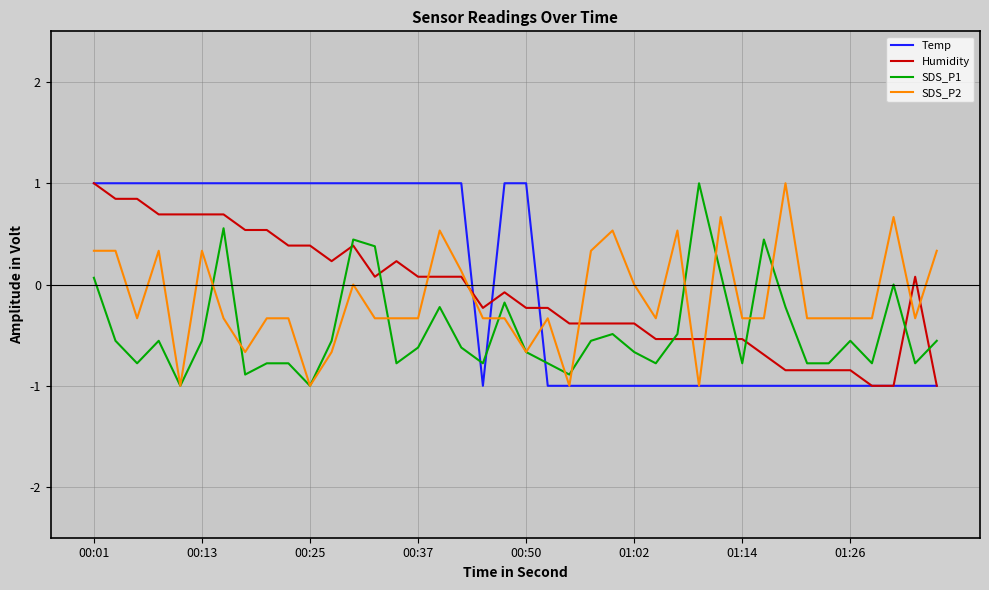

After their last crossing, which series has the higher values: SDS_P1 or Humidity?

SDS_P1